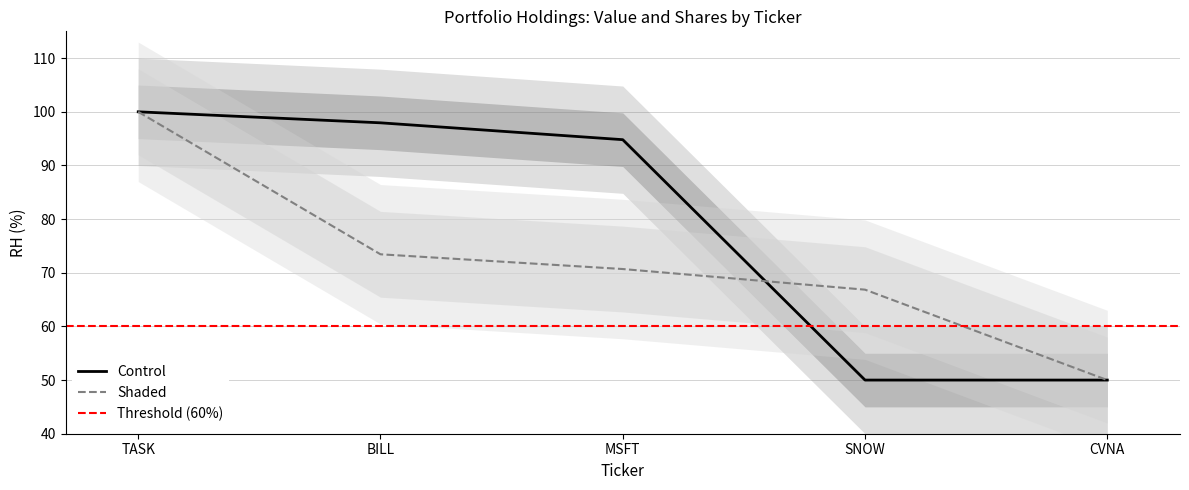

List the labels in order of Shaded value, largest first.

TASK, BILL, MSFT, SNOW, CVNA